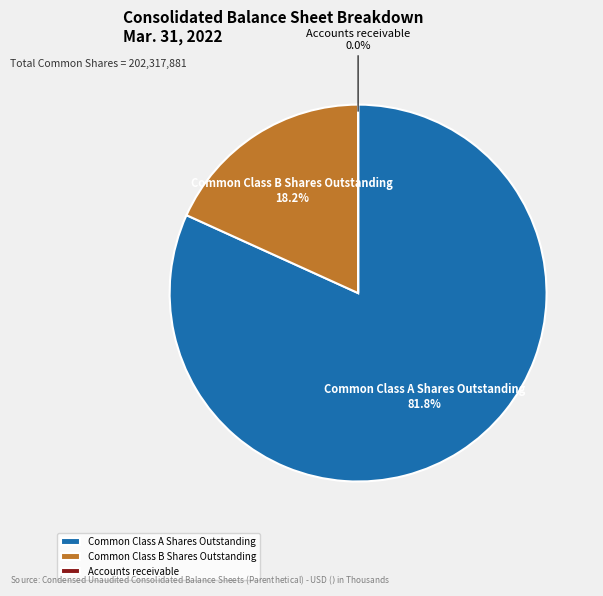

How much of the chart is everything except Common Class B Shares Outstanding?

81.8%